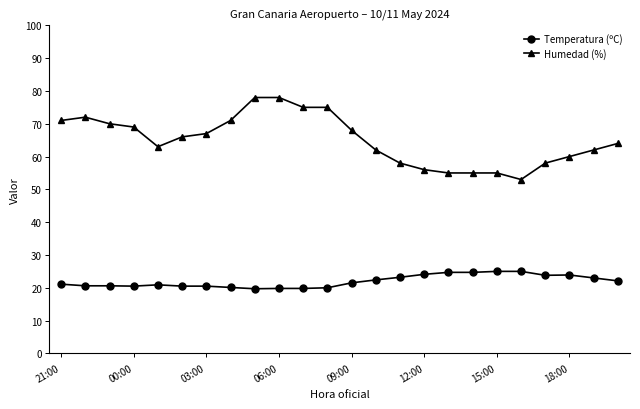

Rank the series by their maximum value, from highest to lowest.

Humedad (%), Temperatura (ºC)